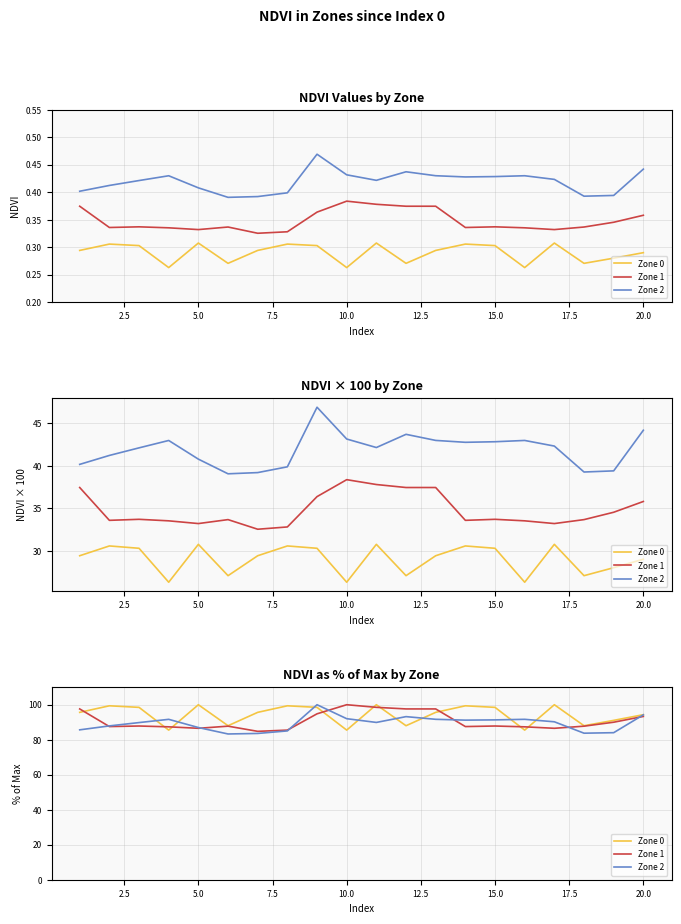

What is the value of the Zone 0 point at the 17th from the left?

100.0